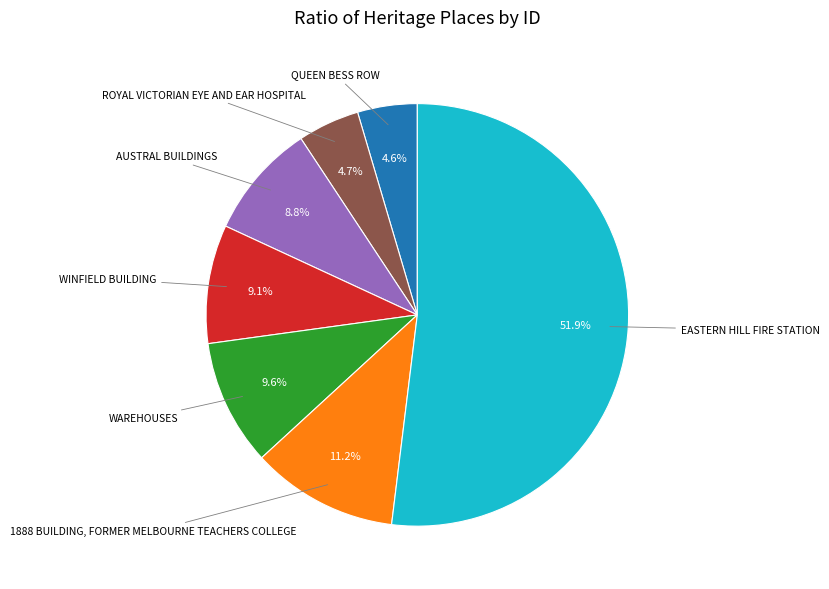

Is there any slice that represents more than half of the pie?

Yes